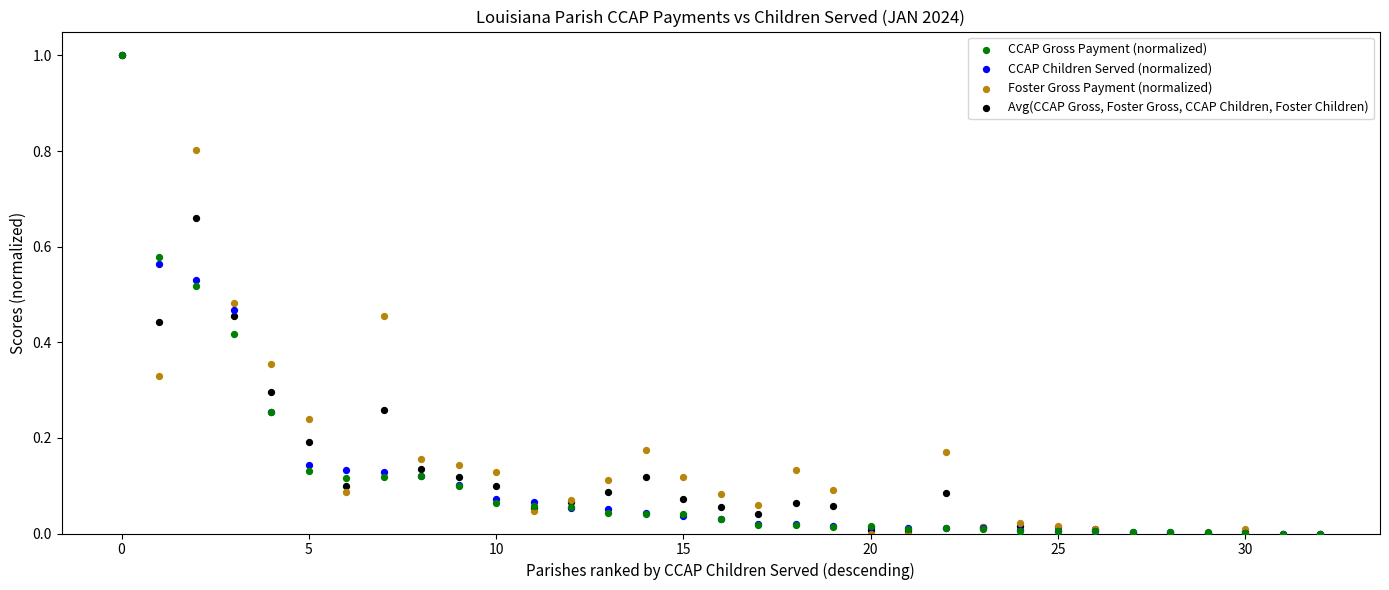

What are all the series names shown in the legend?

CCAP Gross Payment (normalized), CCAP Children Served (normalized), Foster Gross Payment (normalized), Avg(CCAP Gross, Foster Gross, CCAP Children, Foster Children)